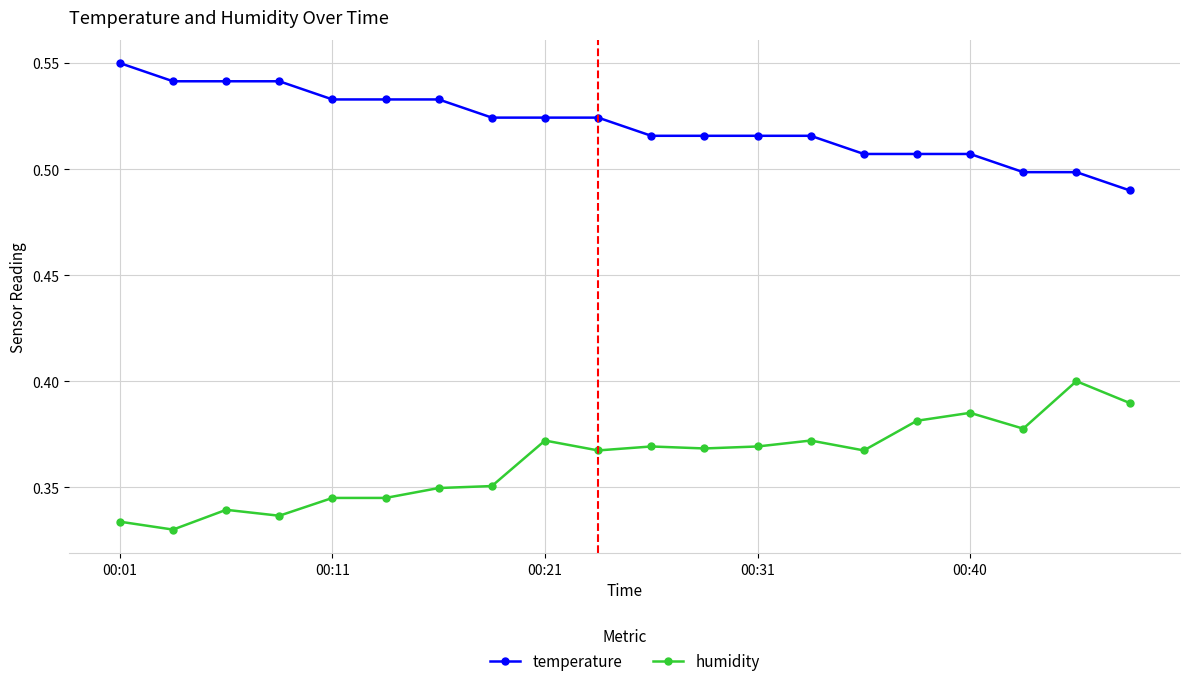

Which series has the largest total across all categories?

temperature